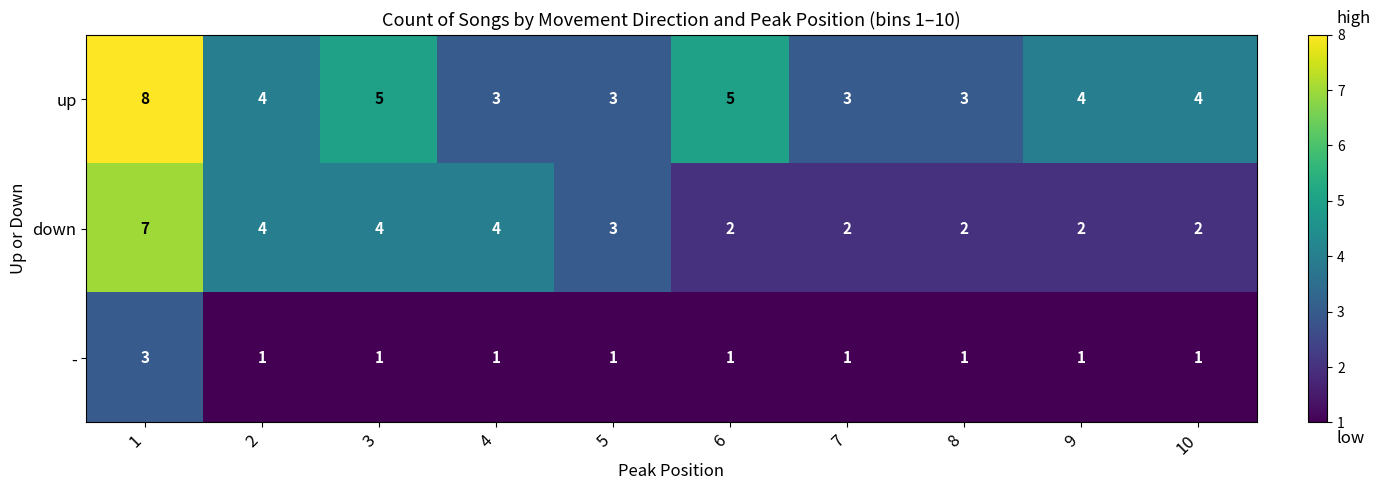

The value of up at 8 is 4. True or false?

False